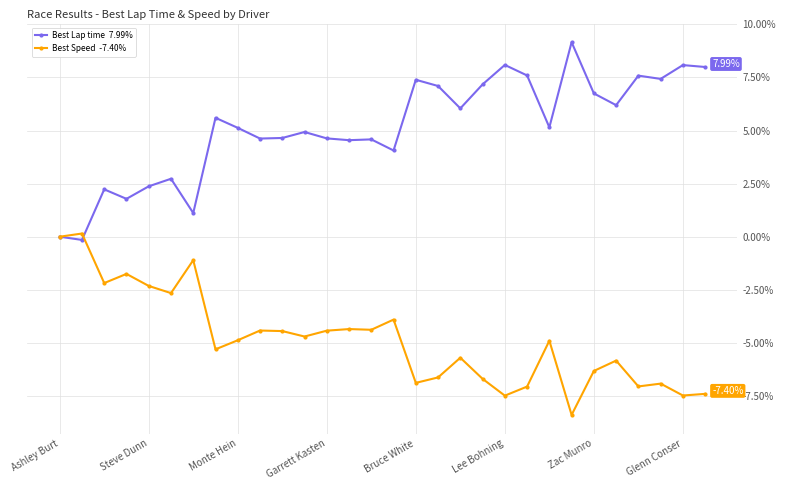

How many categories are shown in the chart?

30